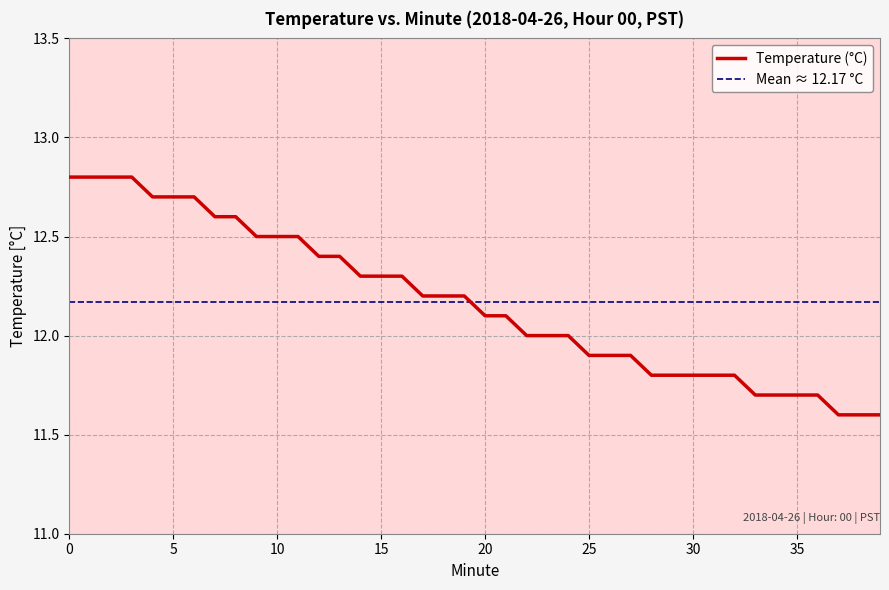

What is the difference between the maximum and second lowest values?

1.2